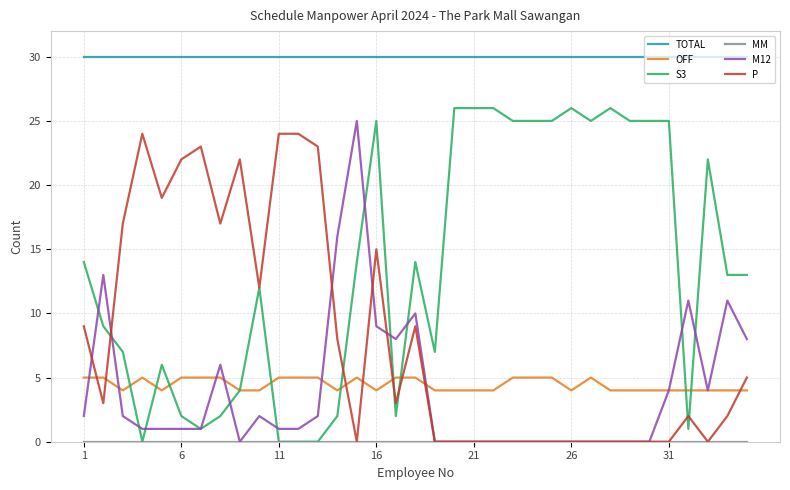

Which series has the largest total across all categories?

TOTAL